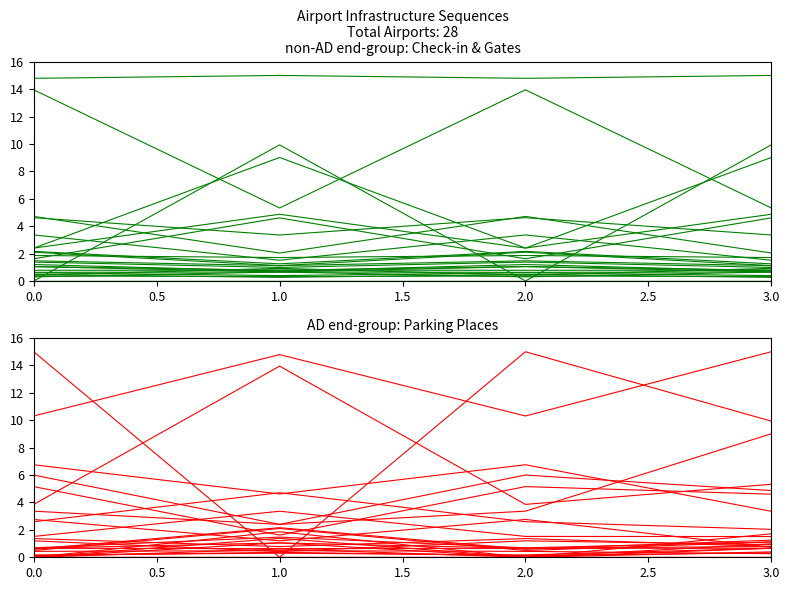

Which series has the widest spread of values?

Parking sequence